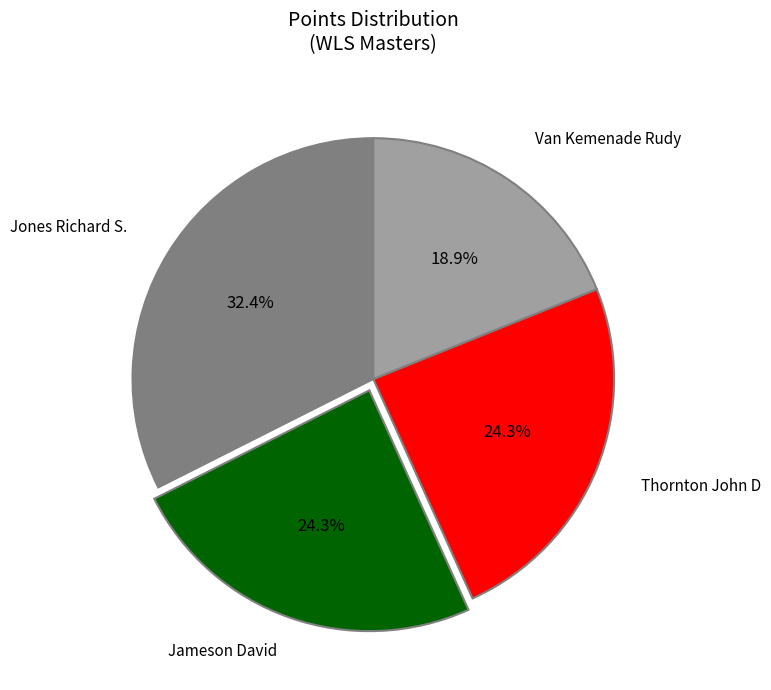

What percentage is the Jameson David slice, to the nearest percent?

24%